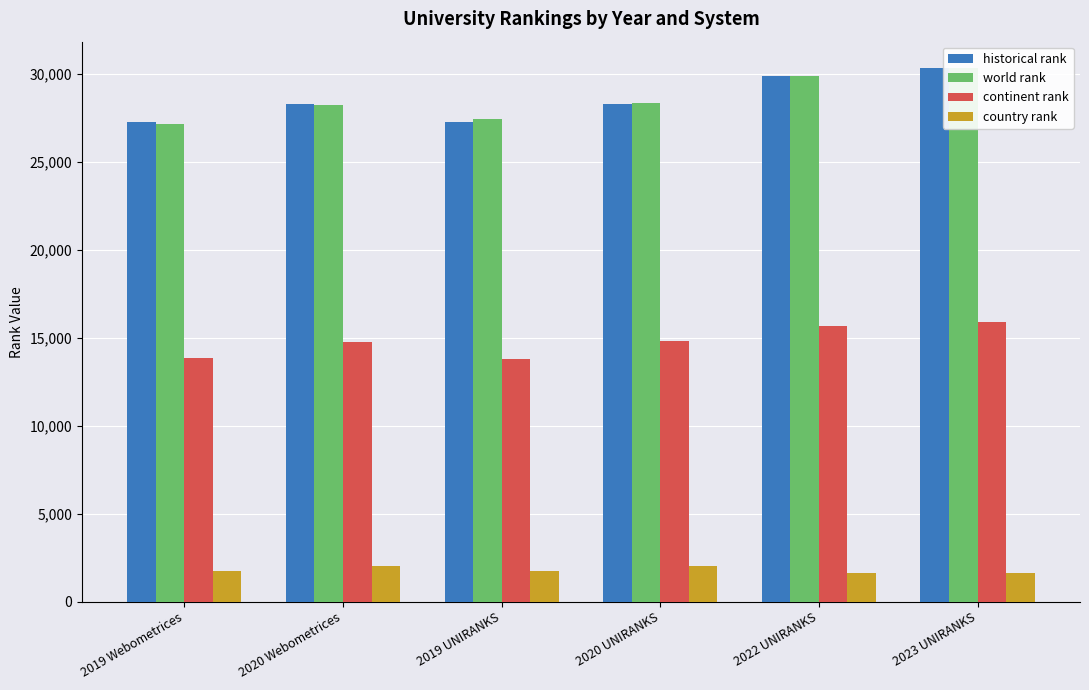

Which series changed the most between 2019 Webometrices and 2023 UNIRANKS?

world rank